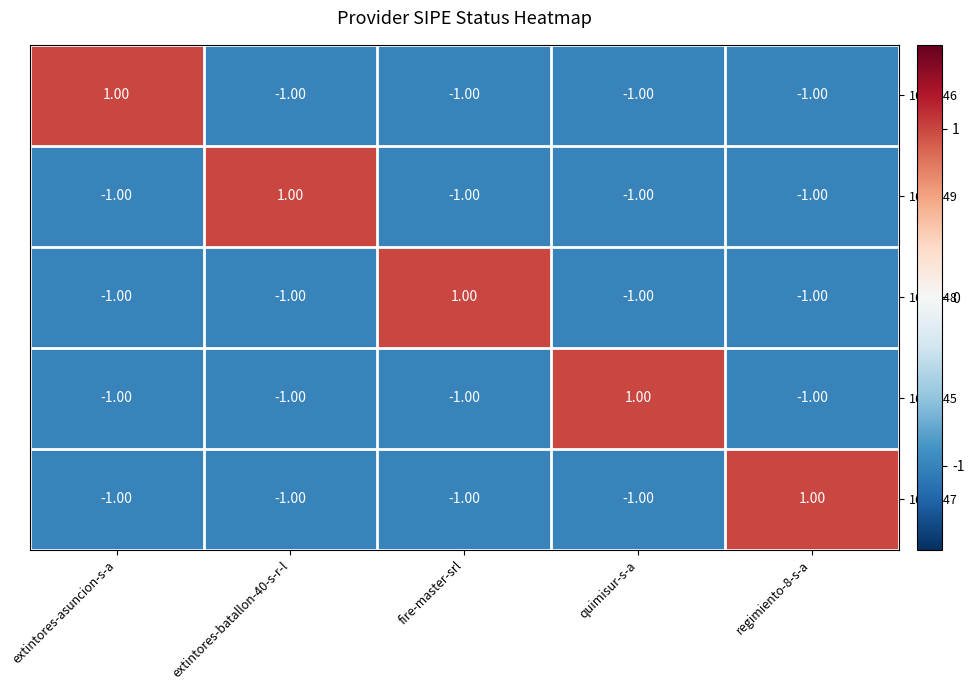

What is the total value across all series at extintores-asuncion-s-a?

-3